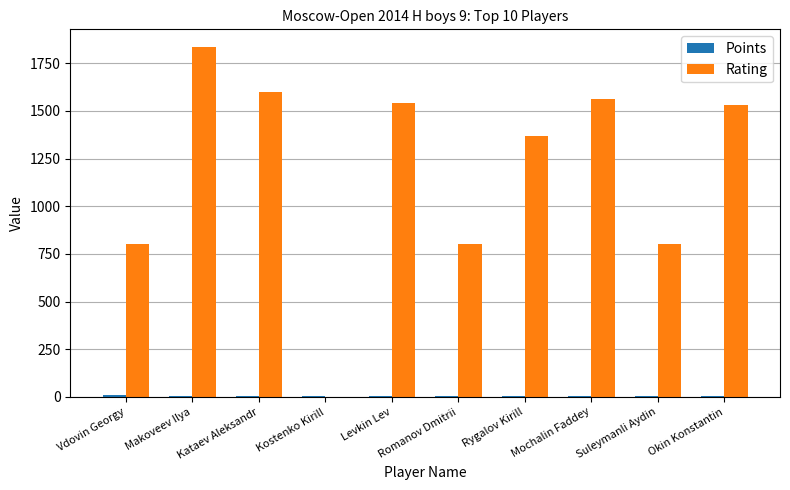

The value of Rating at Kataev Aleksandr is 2529.0. True or false?

False